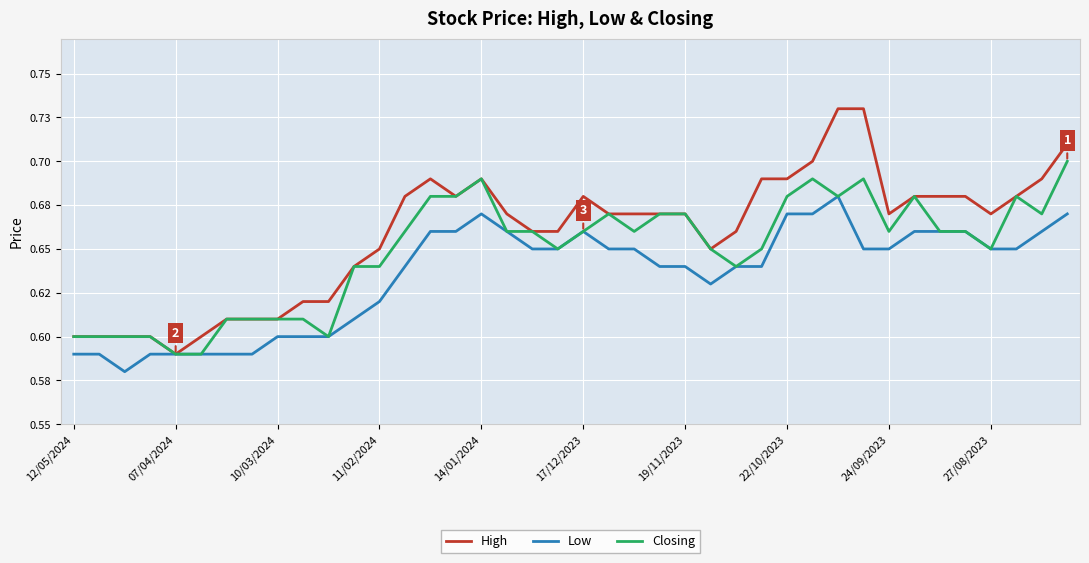

Does the chart display data point markers on the line(s)?

No